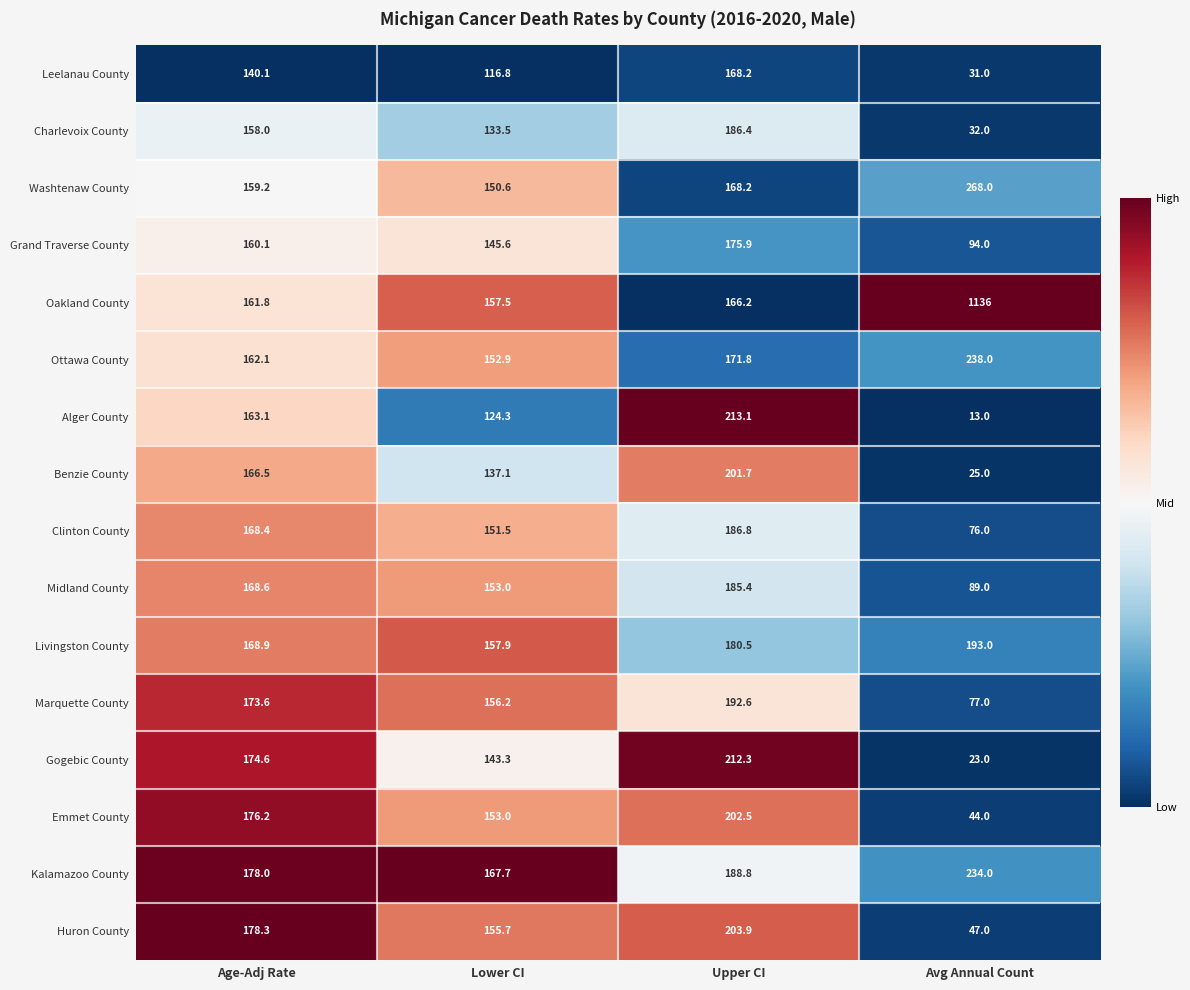

The Emmet County series shows 53.3 at Age-Adj Rate. True or false?

False